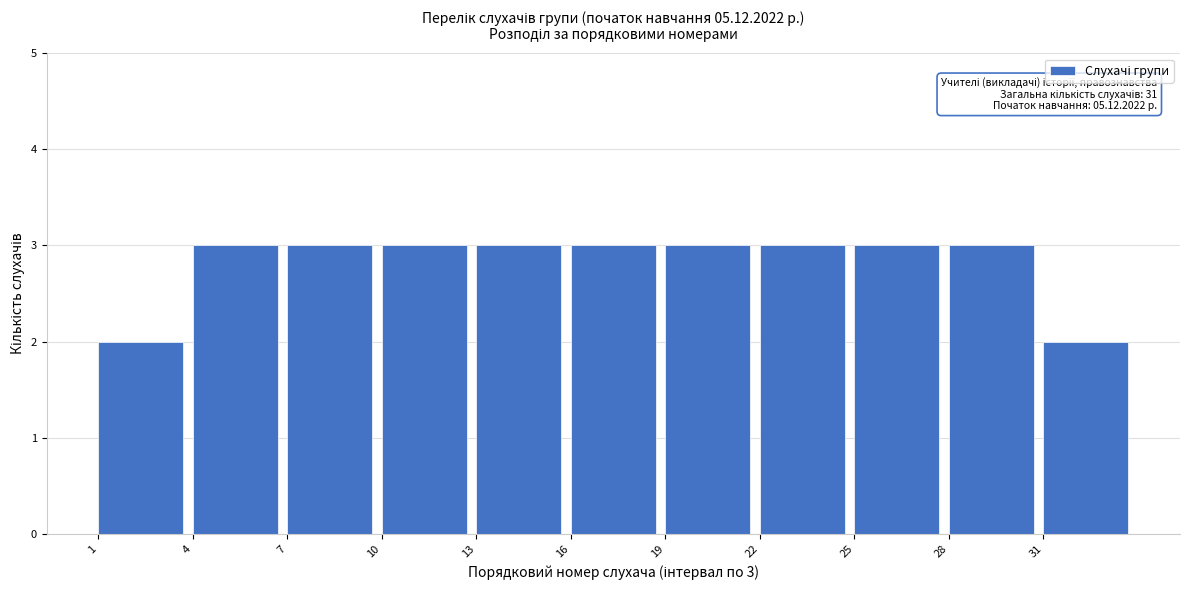

Reading right to left, list all the values displayed in this chart.

31=2	28=3	25=3	22=3	19=3	16=3	13=3	10=3	7=3	4=3	1=2